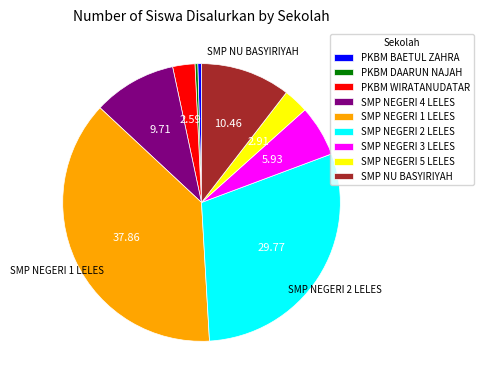

Approximately how many times larger is the value at SMP NEGERI 5 LELES compared to PKBM WIRATANUDATAR?

1.1